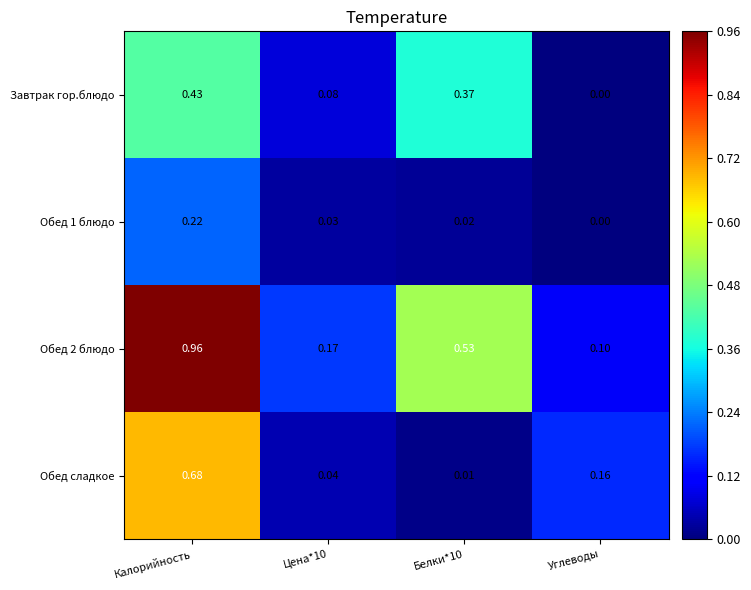

Which series changed the most between Калорийность and Белки*10?

Обед сладкое